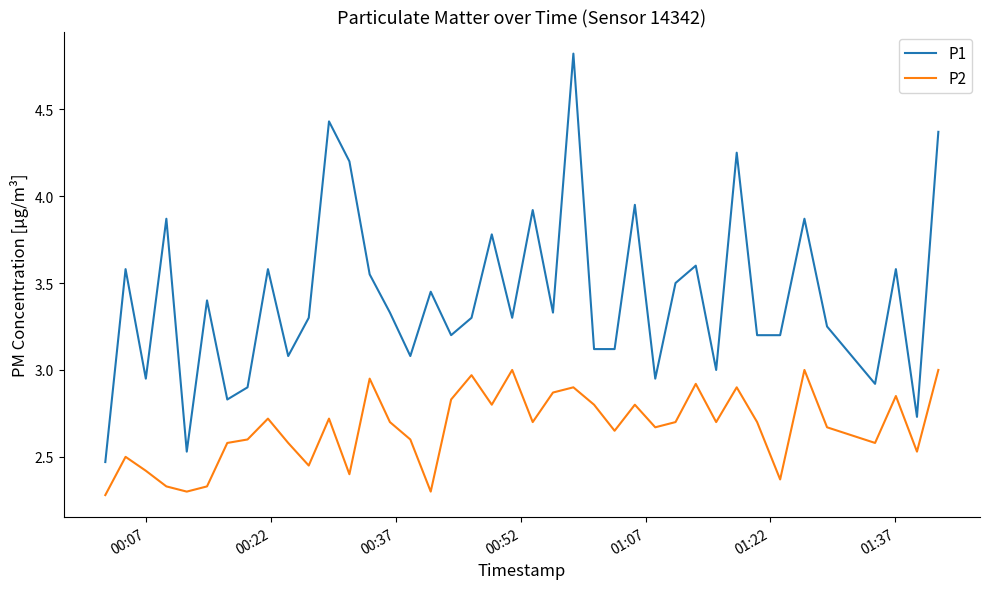

How many lines are shown in the chart?

2